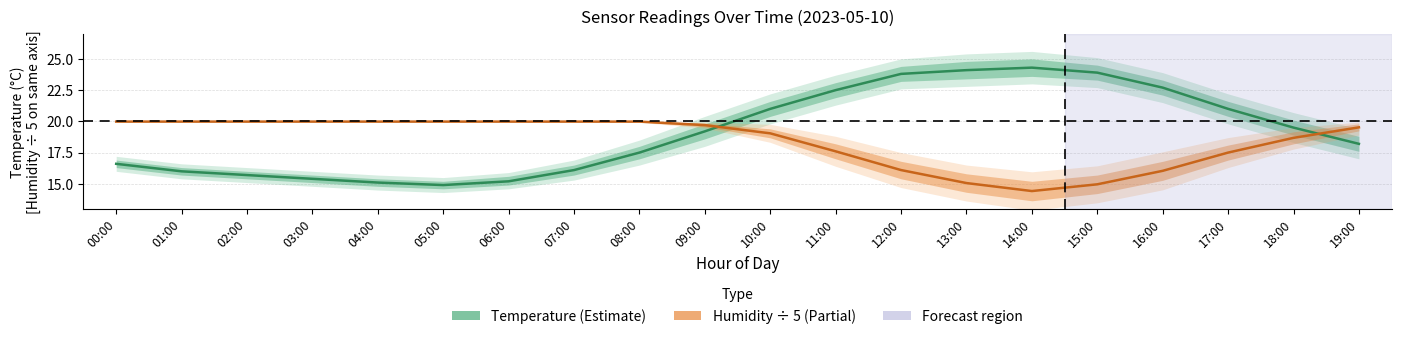

At which label does temperature reach its peak?

14:00